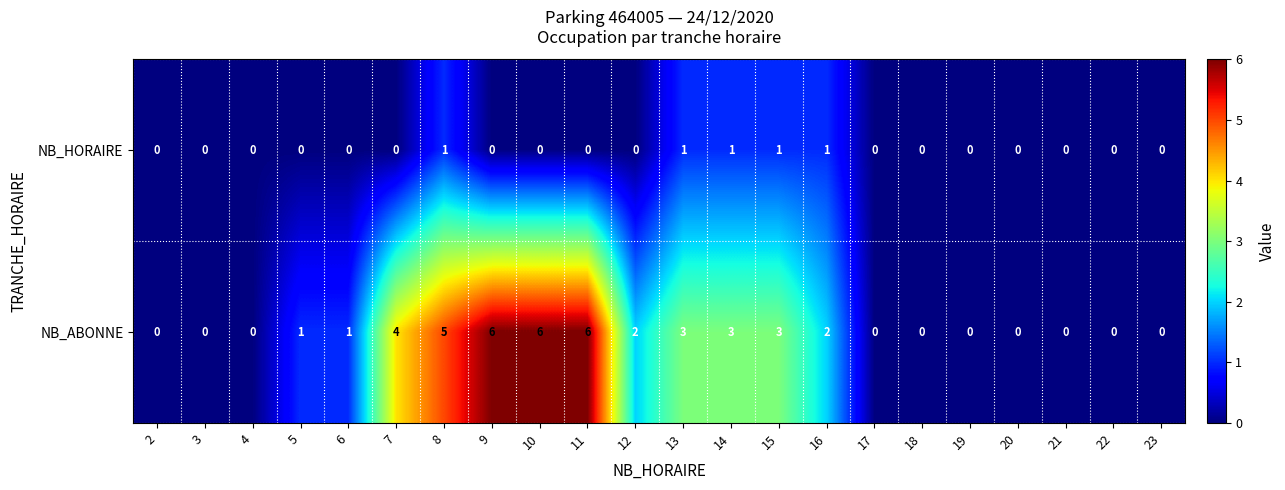

True or false: NB_HORAIRE has a value of 0 at 2.

True